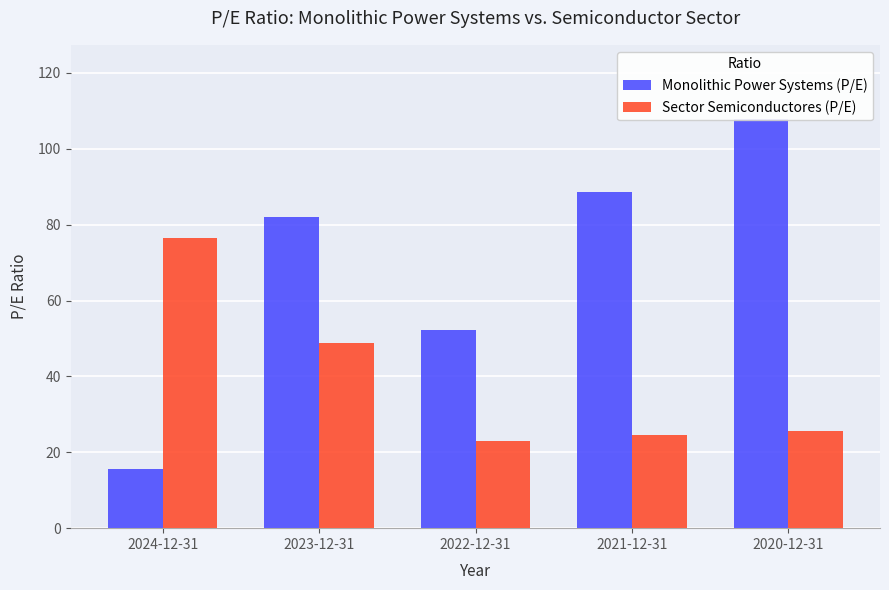

Reading left to right, transcribe all the data shown in this chart.

Monolithic Power Systems (P/E): 15.5	82.0	52.2	88.7	108.0
Sector Semiconductores (P/E): 76.4	48.7	23.1	24.5	25.5